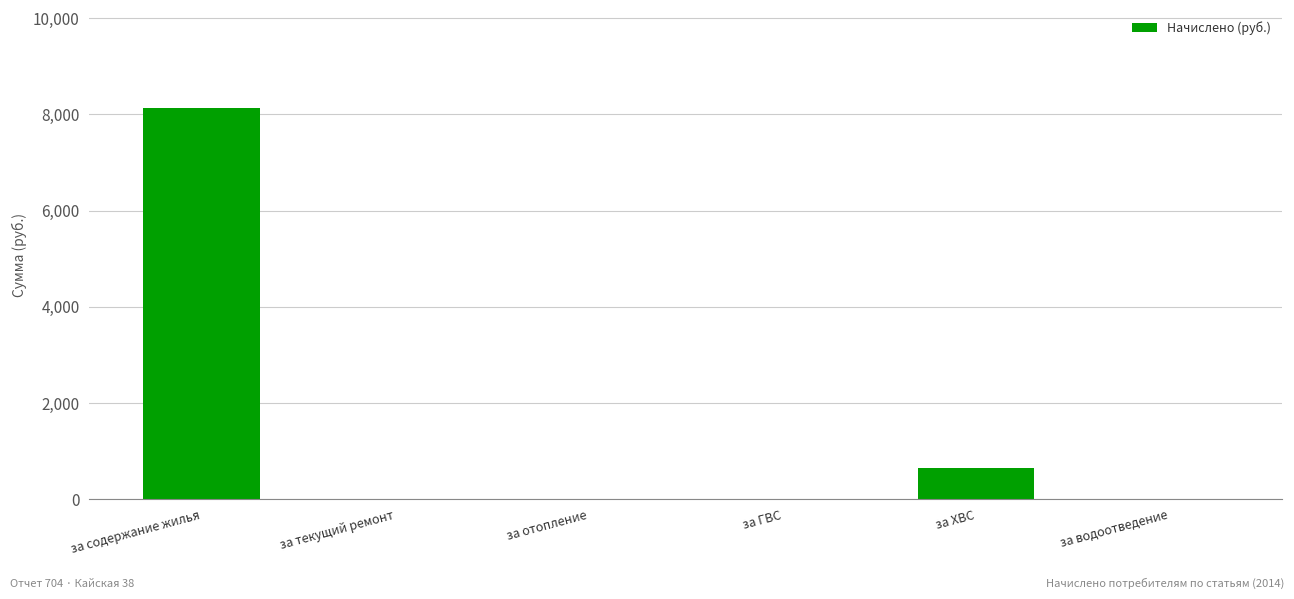

Reading left to right, list all the values displayed in this chart.

8135.1	0.0	0.0	0.0	651.2	0.0